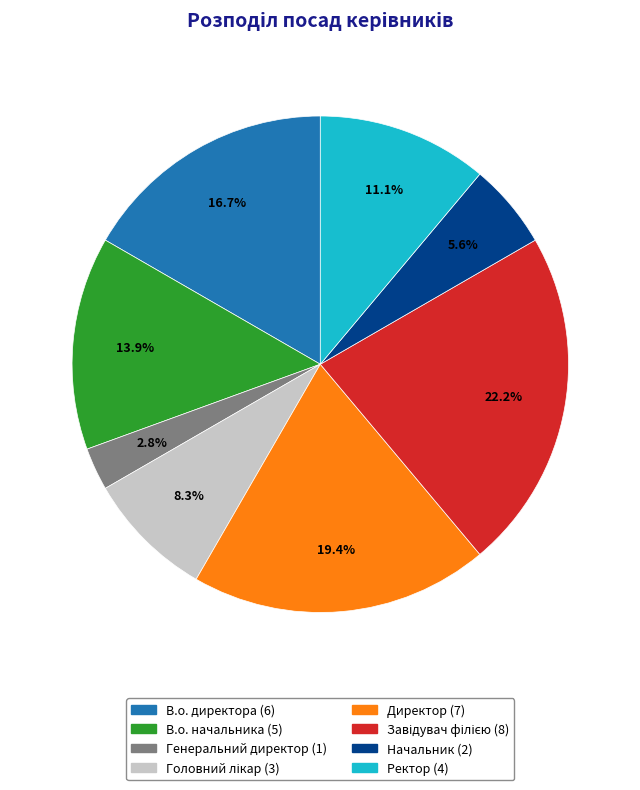

How many slices are in this pie chart?

8